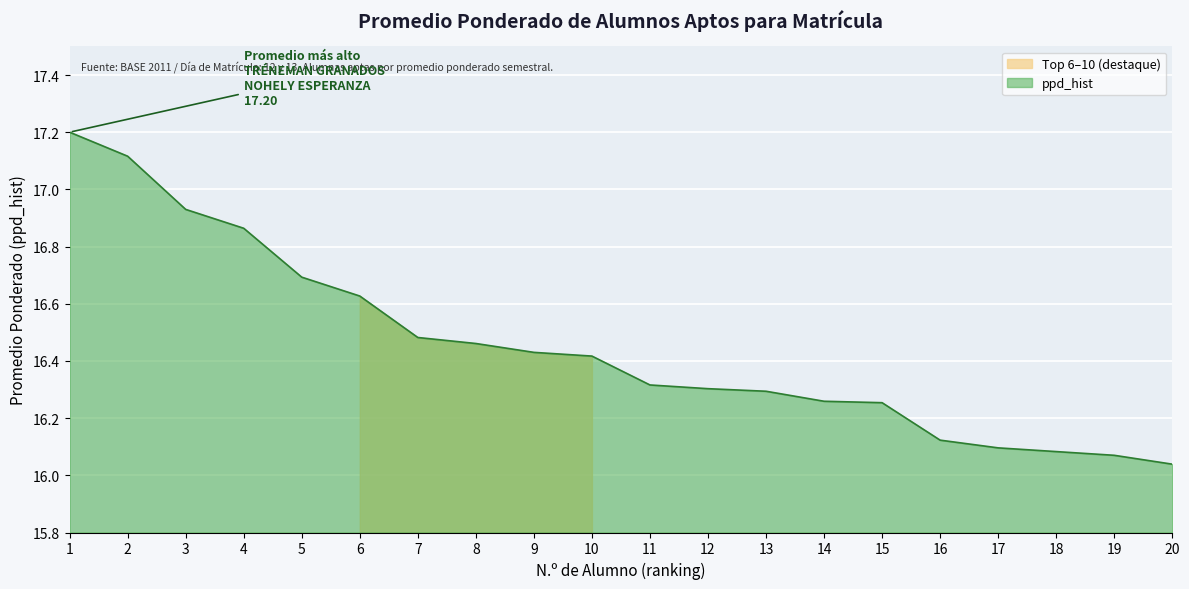

What is the maximum value for ppd_hist?

17.2